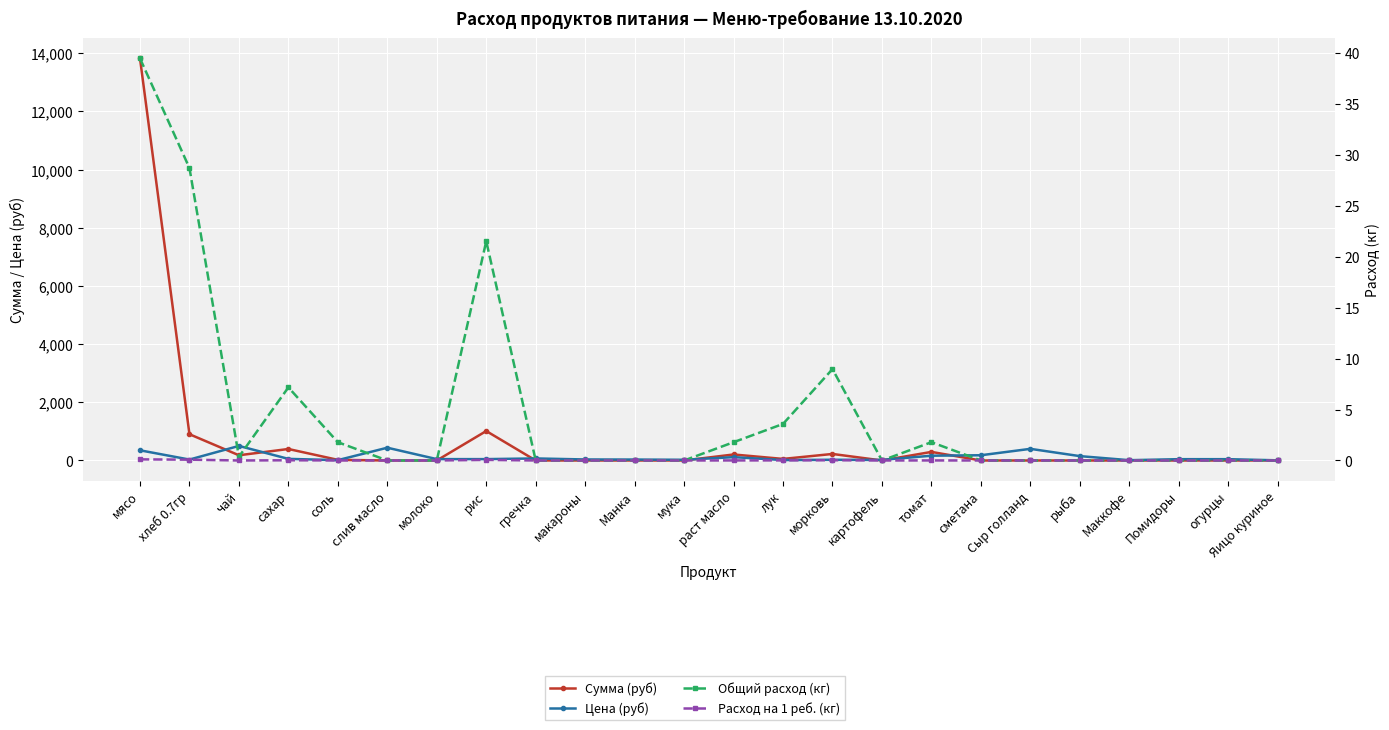

At which label is Сумма (руб) closest to 6910?

рис